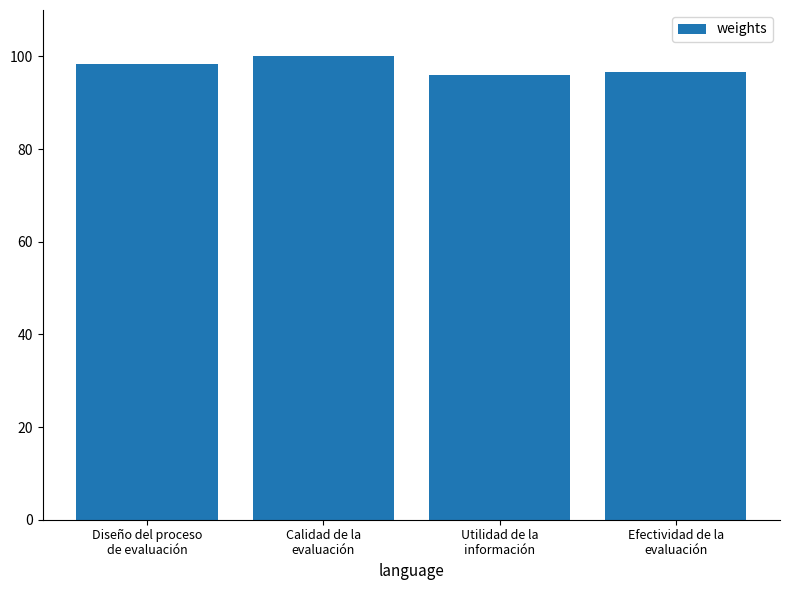

At which label does the data first exceed 98?

Diseño del proceso
de evaluación